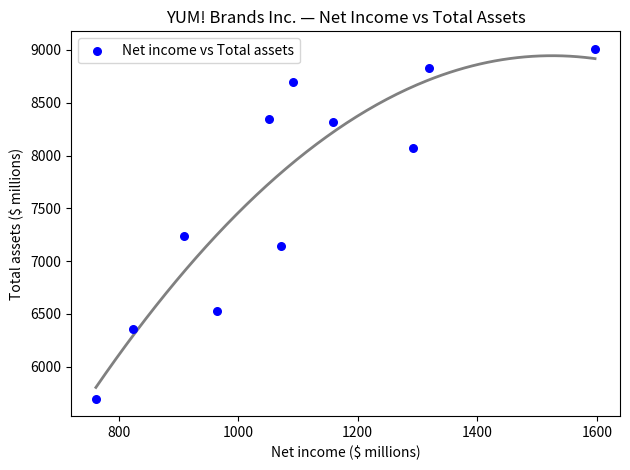

What Y value in the scatter plot is closest to 7354?

7242